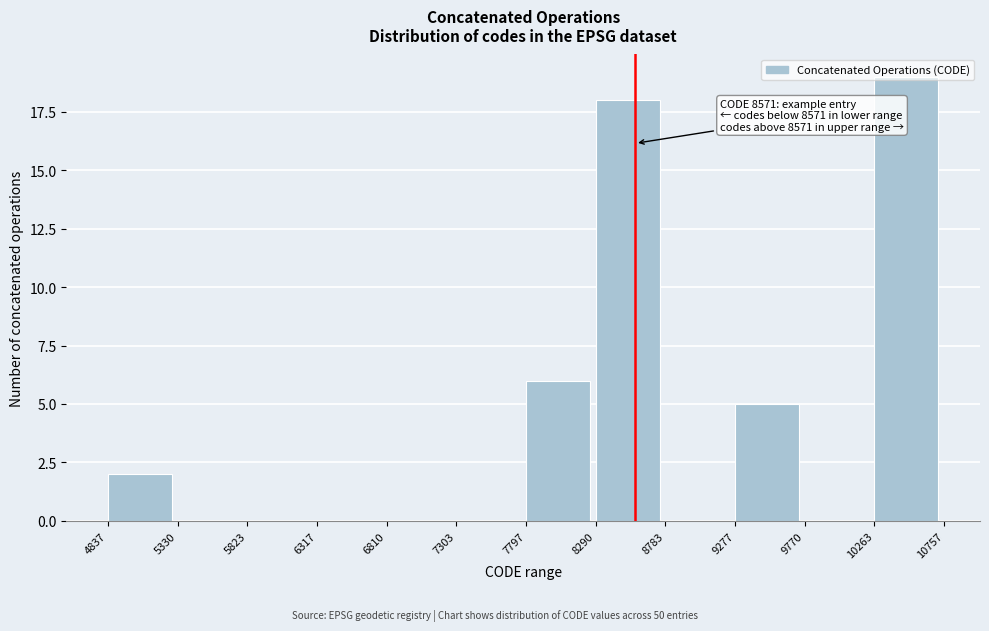

Which range on the x-axis has the tallest bar?

10263 to 10757